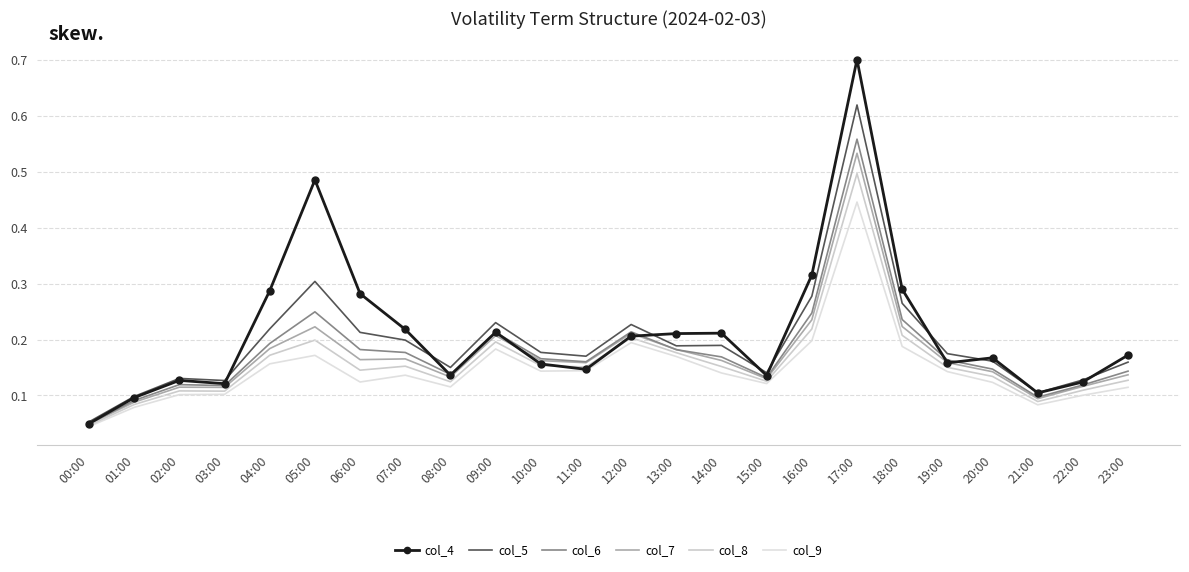

Count the number of data series in this chart.

6